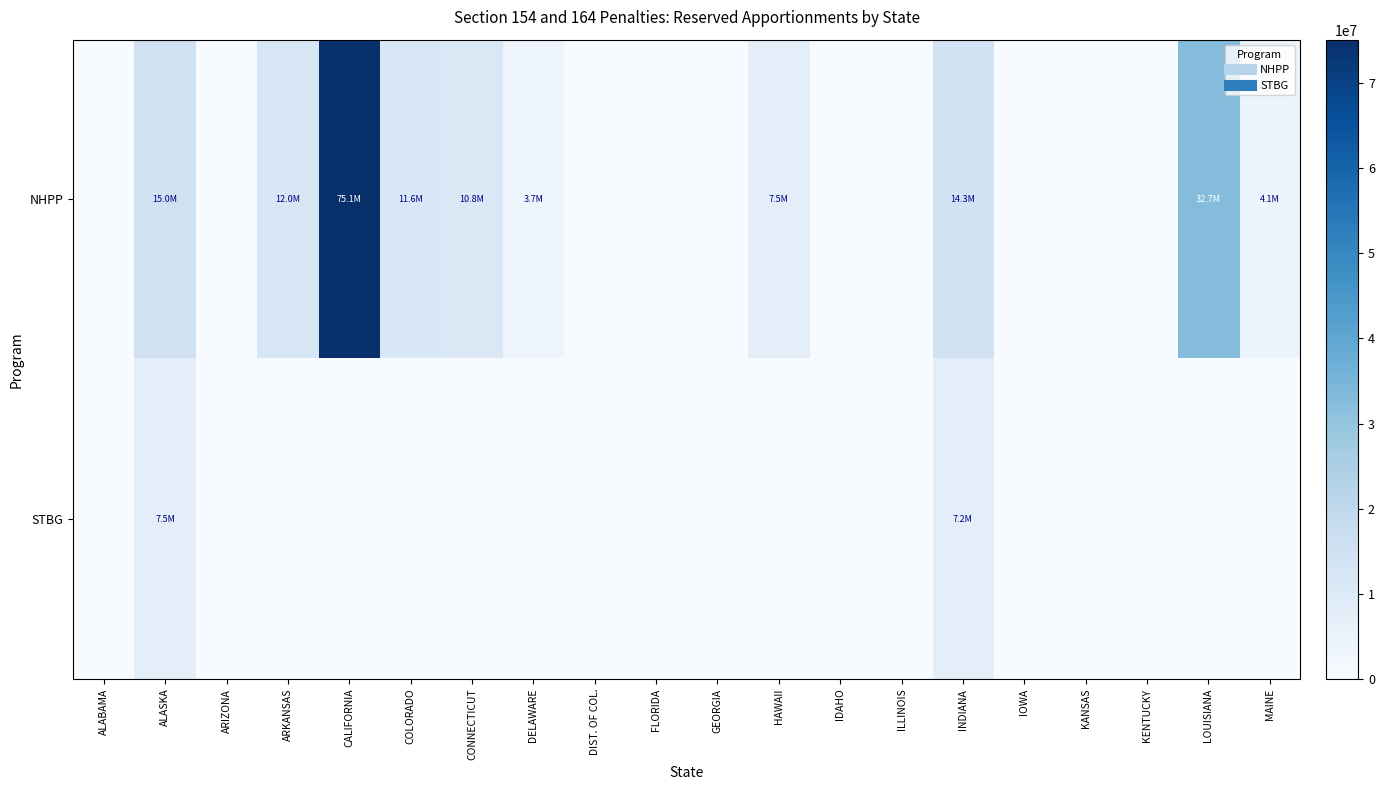

Reading left to right, transcribe all the data shown in this chart.

NHPP: ALABAMA=0	ALASKA=14954386	ARIZONA=0	ARKANSAS=11991434	CALIFORNIA=75079552	COLORADO=11592970	CONNECTICUT=10788802	DELAWARE=3706057	DIST. OF COL.=0	FLORIDA=0	GEORGIA=0	HAWAII=7475048	IDAHO=0	ILLINOIS=0	INDIANA=14279468	IOWA=0	KANSAS=0	KENTUCKY=0	LOUISIANA=32671340	MAINE=4104915
STBG: ALABAMA=0	ALASKA=7495286	ARIZONA=0	ARKANSAS=0	CALIFORNIA=0	COLORADO=0	CONNECTICUT=0	DELAWARE=0	DIST. OF COL.=0	FLORIDA=0	GEORGIA=0	HAWAII=0	IDAHO=0	ILLINOIS=0	INDIANA=7154107	IOWA=0	KANSAS=0	KENTUCKY=0	LOUISIANA=0	MAINE=0